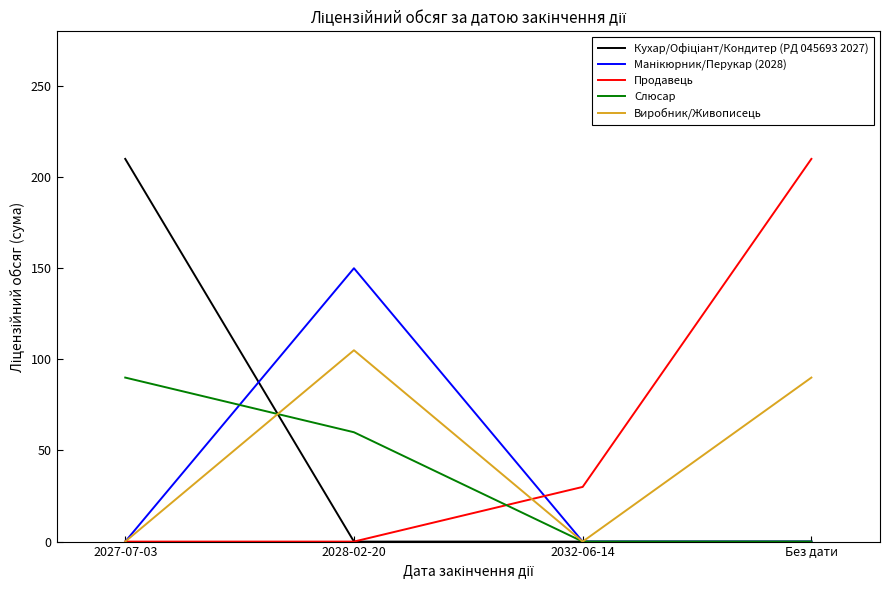

Which series ends up on top after the final intersection of Продавець and Слюсар?

Продавець